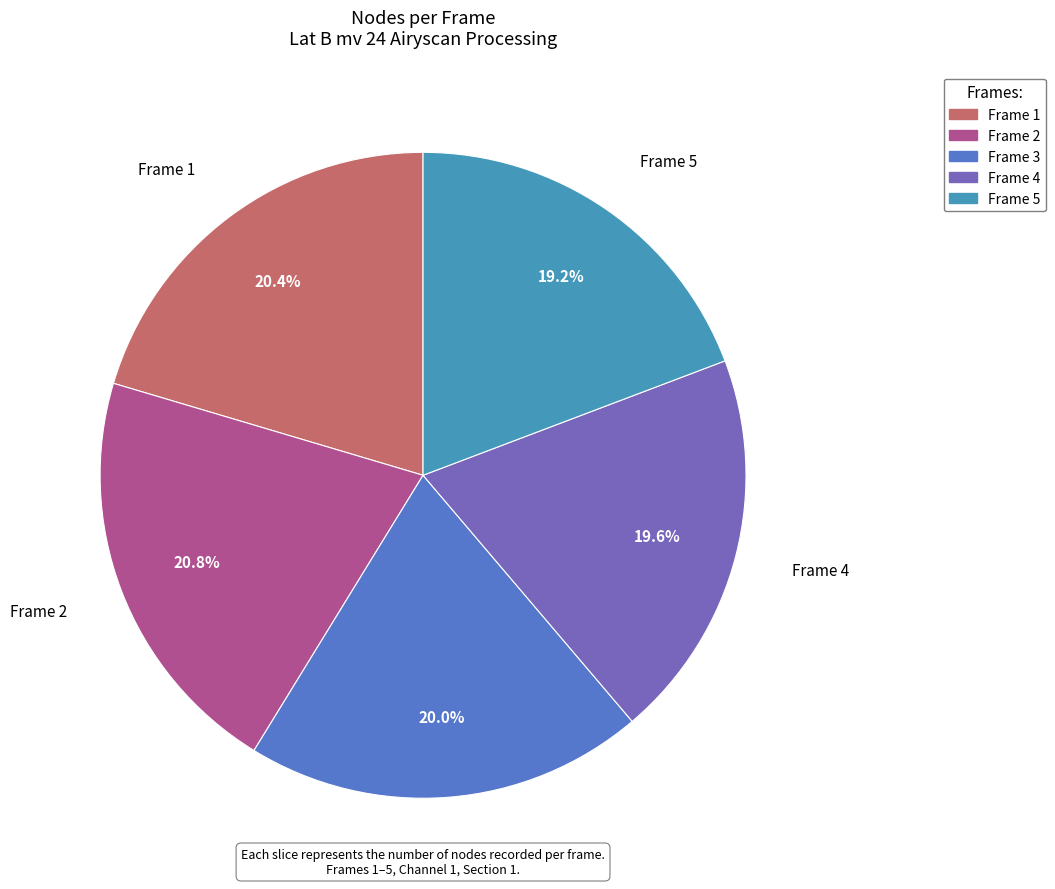

Is there any slice that represents more than half of the pie?

No